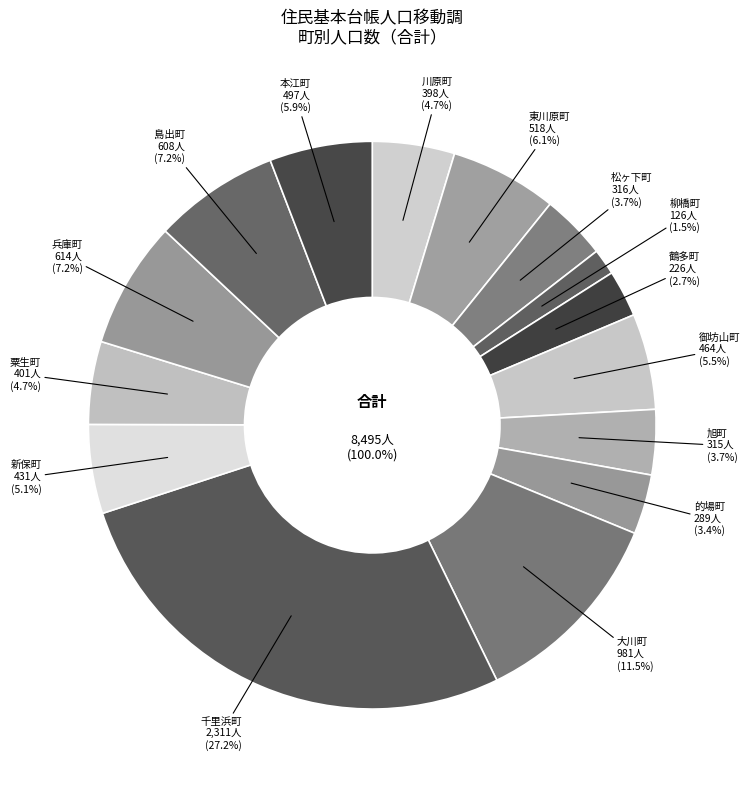

How many slices are in this pie chart?

15